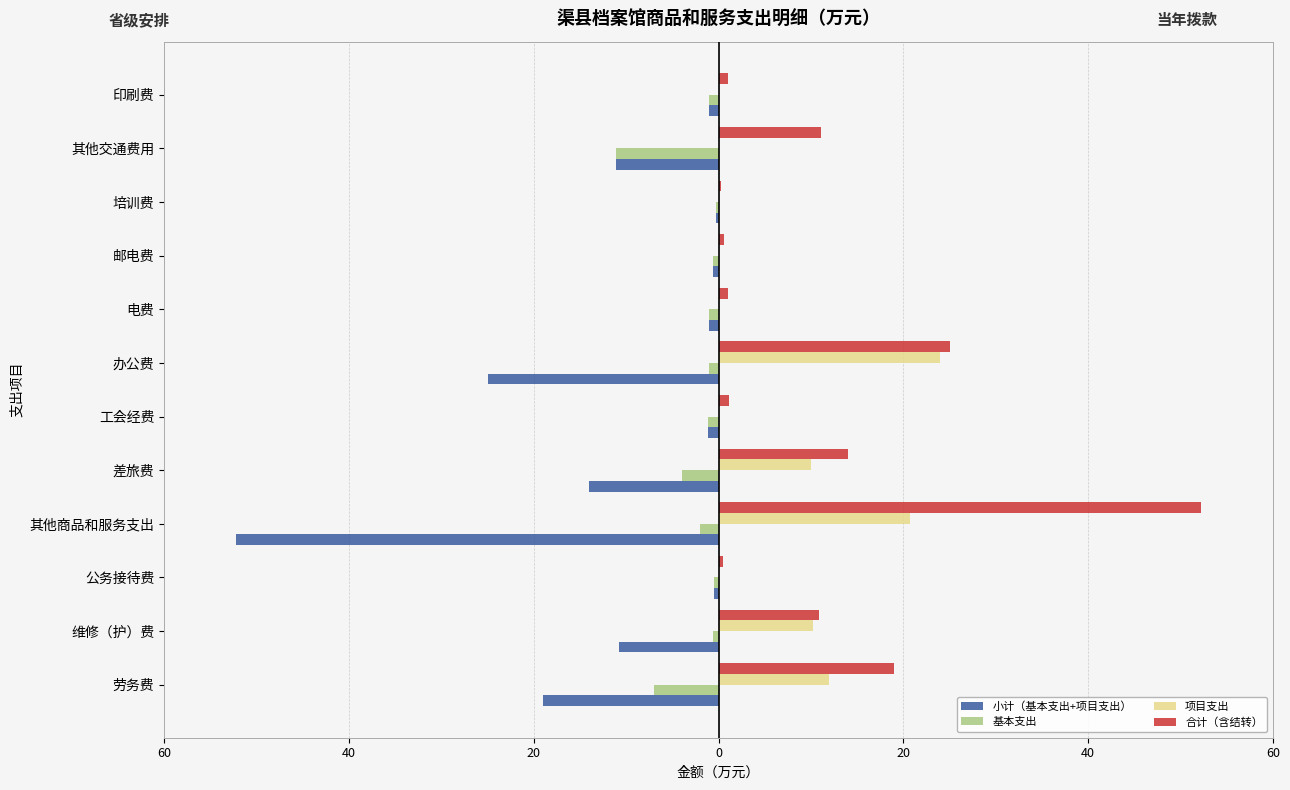

What are all the series names shown in the legend?

小计（基本支出+项目支出）, 基本支出, 项目支出, 合计（含结转）